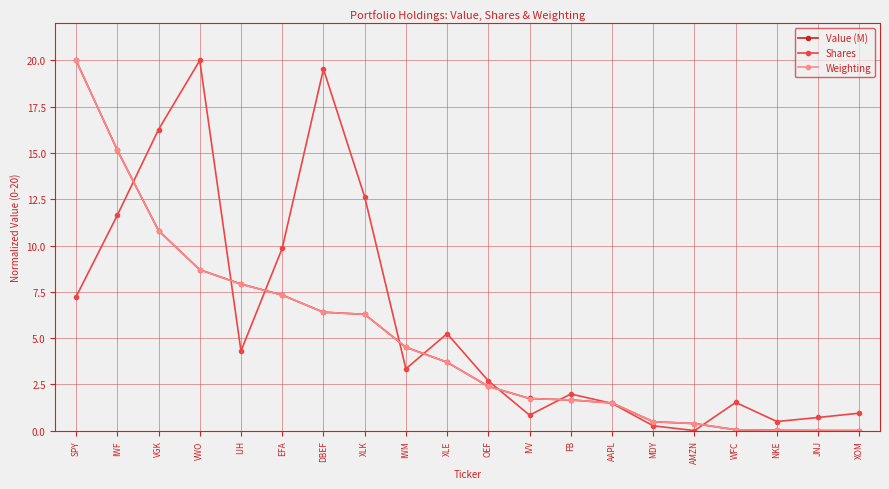

The value of Value (M) at IWM is 4.5. True or false?

True